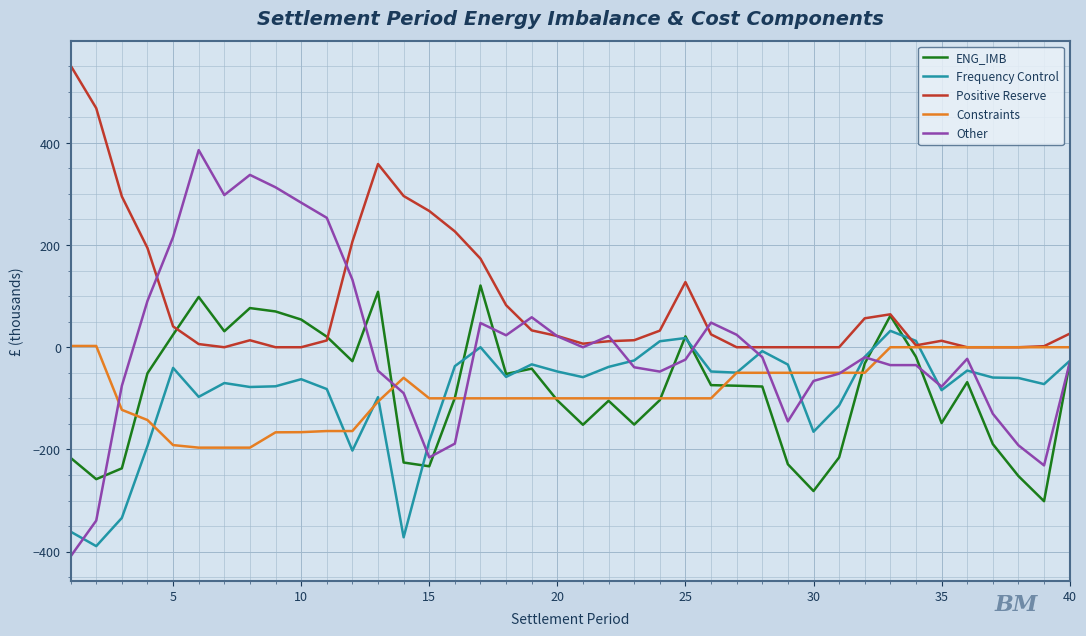

Which series has the largest total across all categories?

Positive Reserve